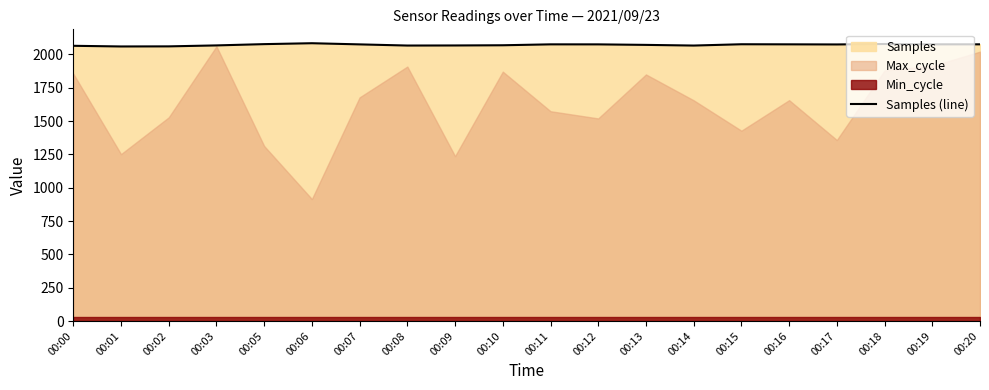

Rank the categories by value from lowest to highest.

00:01, 00:02, 00:00, 00:14, 00:08, 00:09, 00:03, 00:10, 00:13, 00:17, 00:07, 00:12, 00:11, 00:16, 00:19, 00:20, 00:15, 00:05, 00:18, 00:06